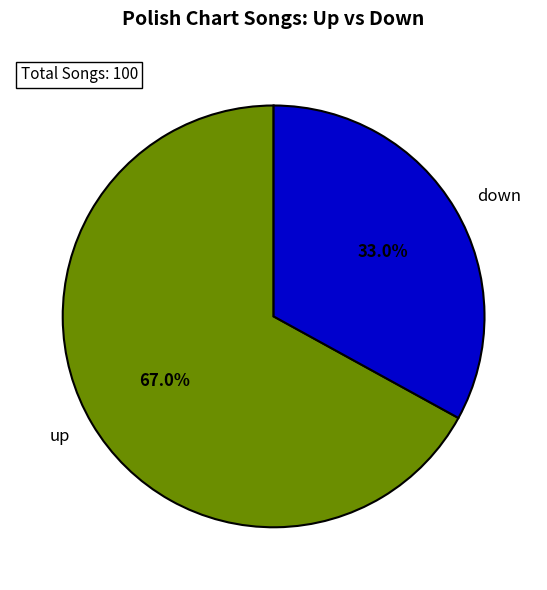

How many slices are in this pie chart?

2